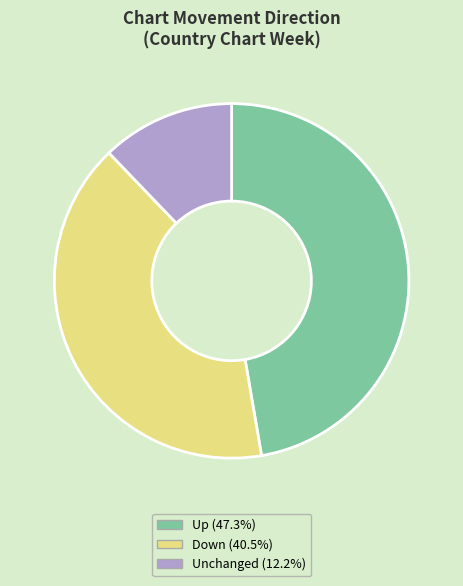

Do Up (47.3%) and Down (40.5%) together represent more than half of the pie?

Yes